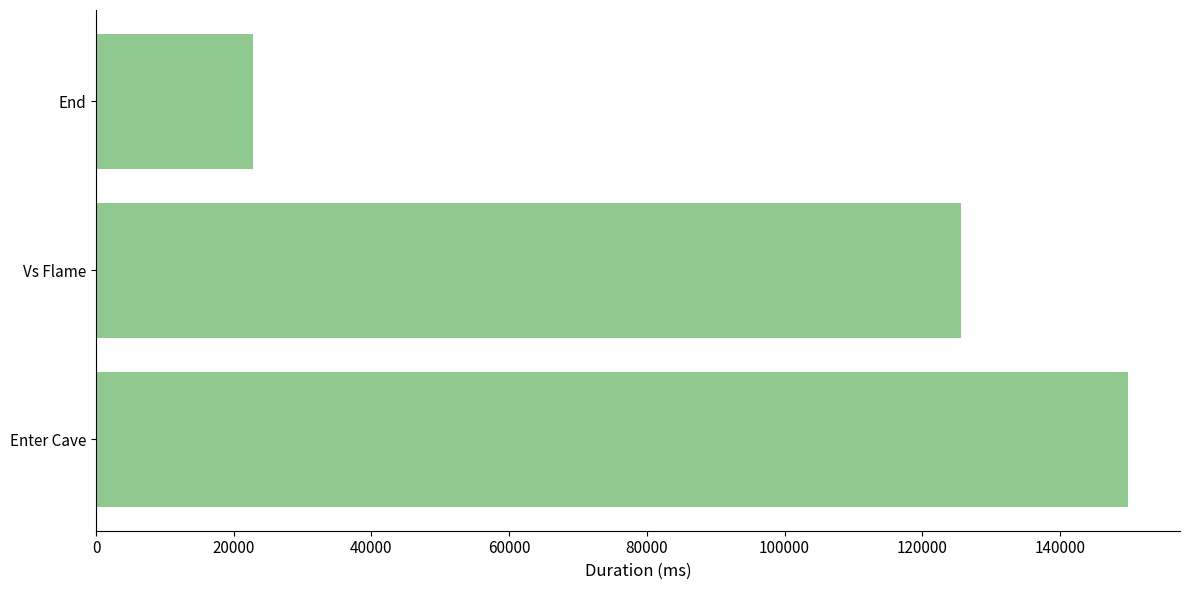

Reading top to bottom, extract all data points from this chart.

End=22763	Vs Flame=125628	Enter Cave=149932